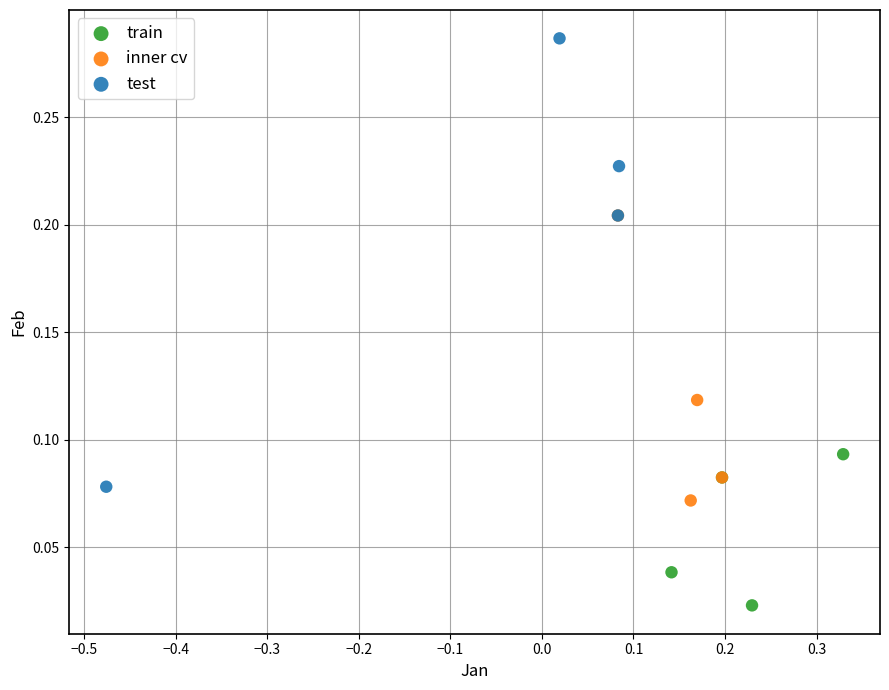

Which series has the largest Y range (max minus min)?

test